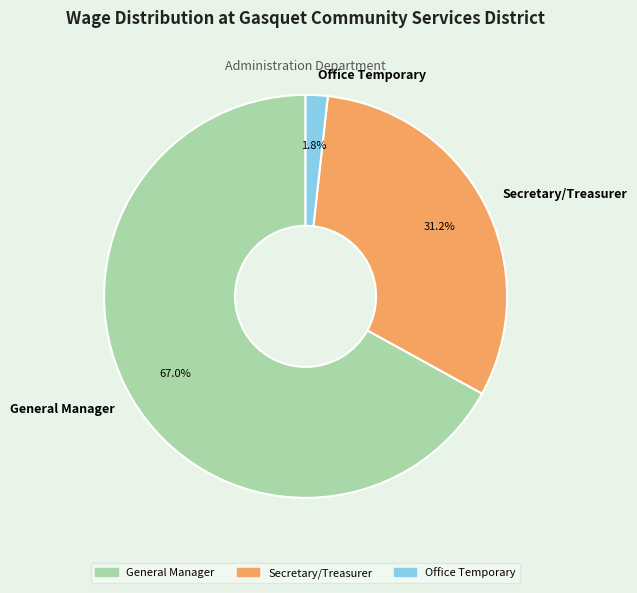

Is there a majority slice in this chart?

Yes